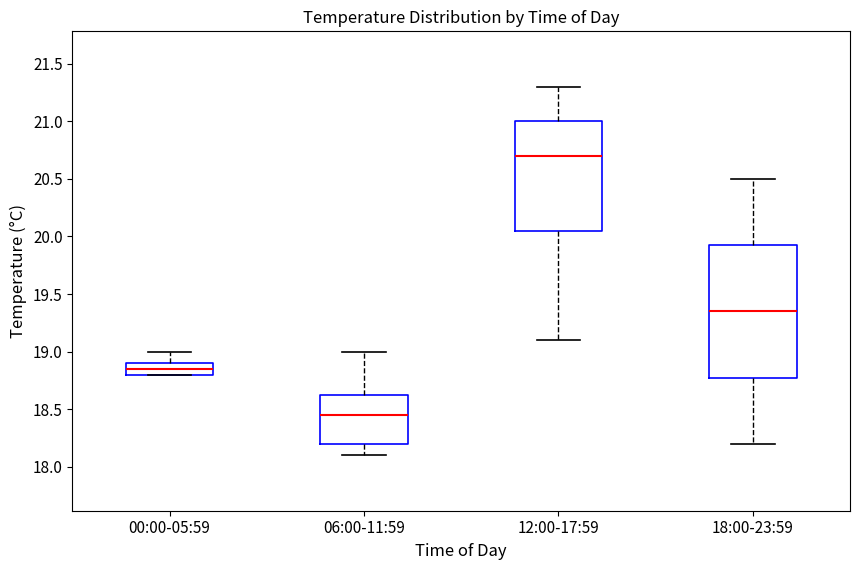

Reading left to right, read every box against the y-axis: the position of its median line, the range the box covers, and the ends of its whiskers. The values are not printed on the chart, so give them approximately, as read against the axis.

00:00-05:59: median 18.85, box 18.80 to 18.90, whiskers 18.80 to 19.00
06:00-11:59: median 18.45, box 18.20 to 18.65, whiskers 18.10 to 19.00
12:00-17:59: median 20.70, box 20.05 to 21.00, whiskers 19.10 to 21.30
18:00-23:59: median 19.35, box 18.80 to 19.95, whiskers 18.20 to 20.50